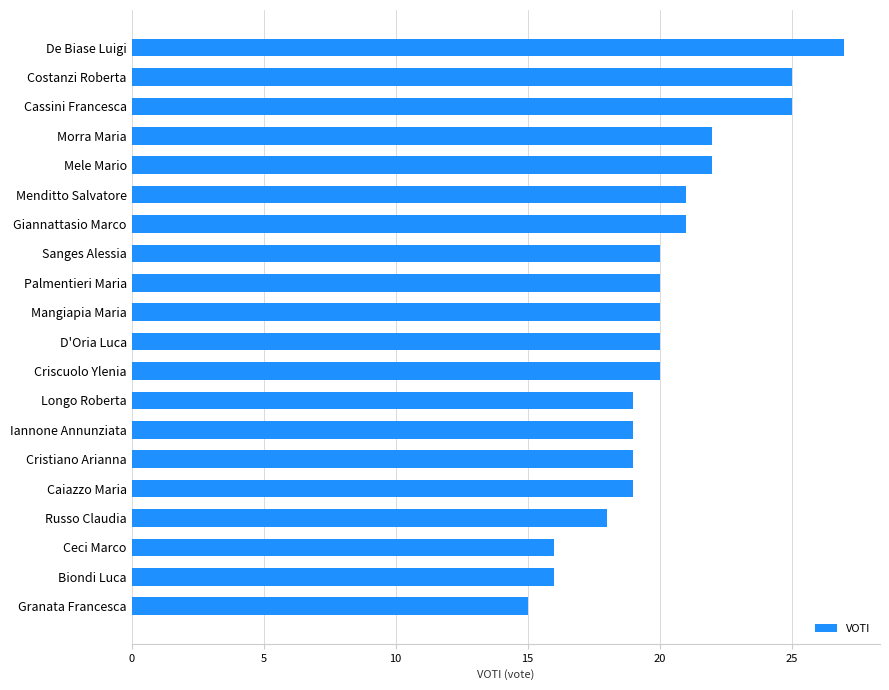

Reading bottom to top, list all the values displayed in this chart.

15	16	16	18	19	19	19	19	20	20	20	20	20	21	21	22	22	25	25	27